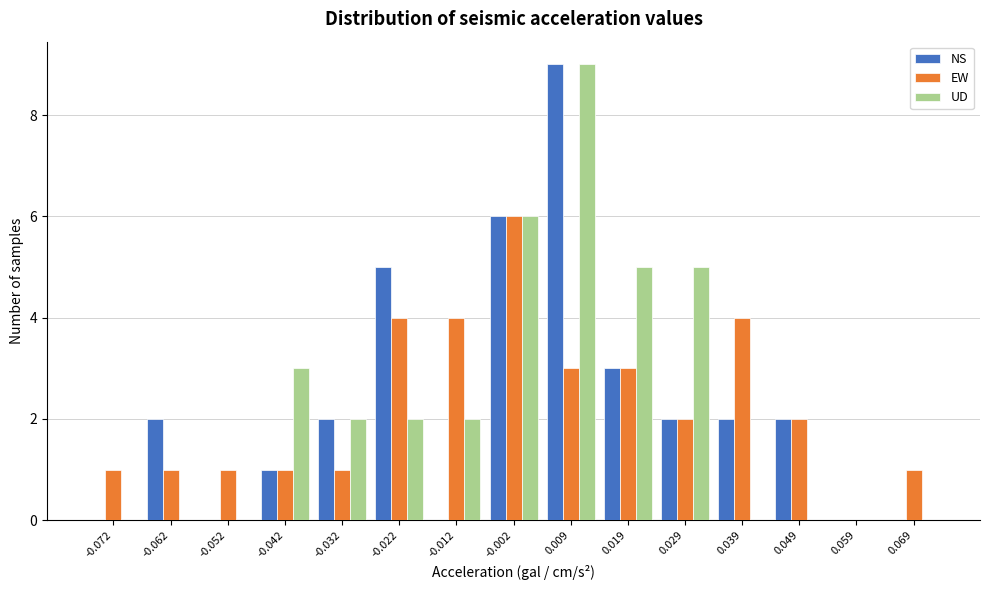

What is the height of the UD bar covering 0.014 to 0.024 on the x-axis? Neither the bar edges nor the heights are printed on the chart, so give them approximately, as read against the axes.

5